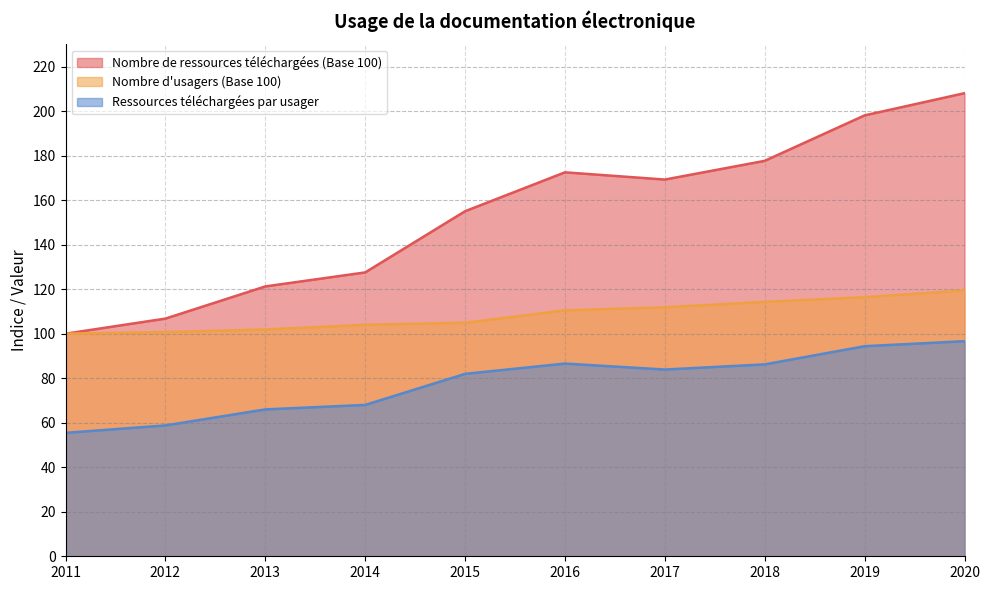

True or false: Nombre de ressources téléchargées (Base 100) and Nombre d'usagers (Base 100) cross at least once.

False